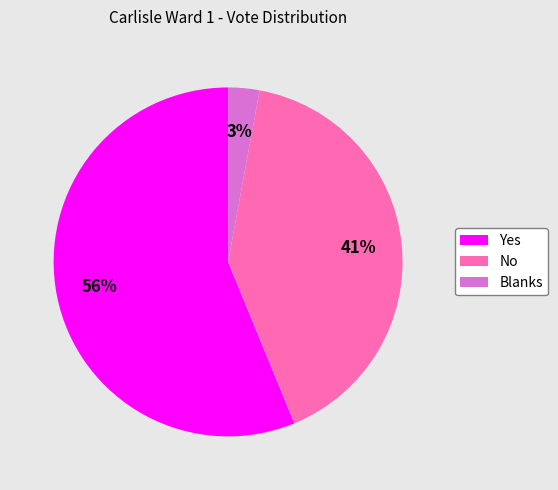

Is there any slice that represents more than half of the pie?

Yes